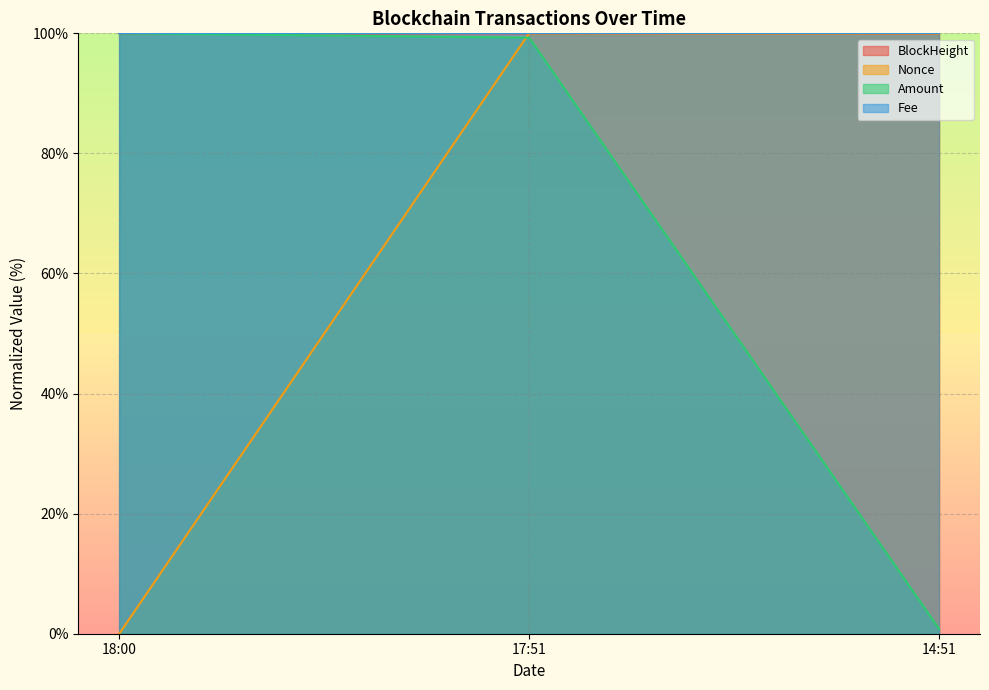

At which category is the sum across all series the highest?

17:51